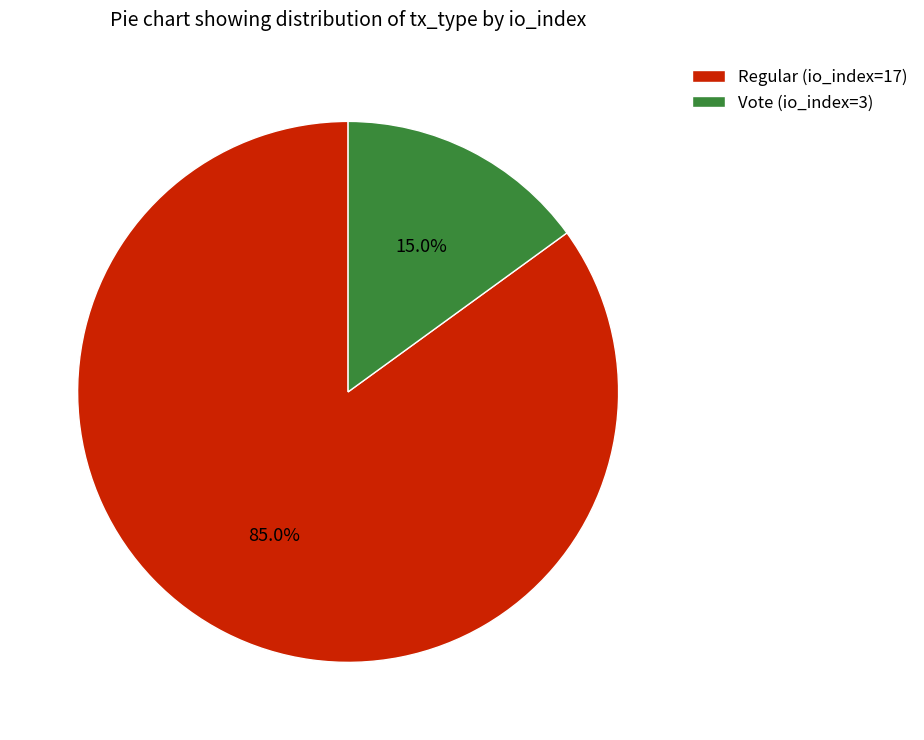

To the nearest percent, what is the difference between the Regular (io_index=17) and Vote (io_index=3) slice percentages?

70%